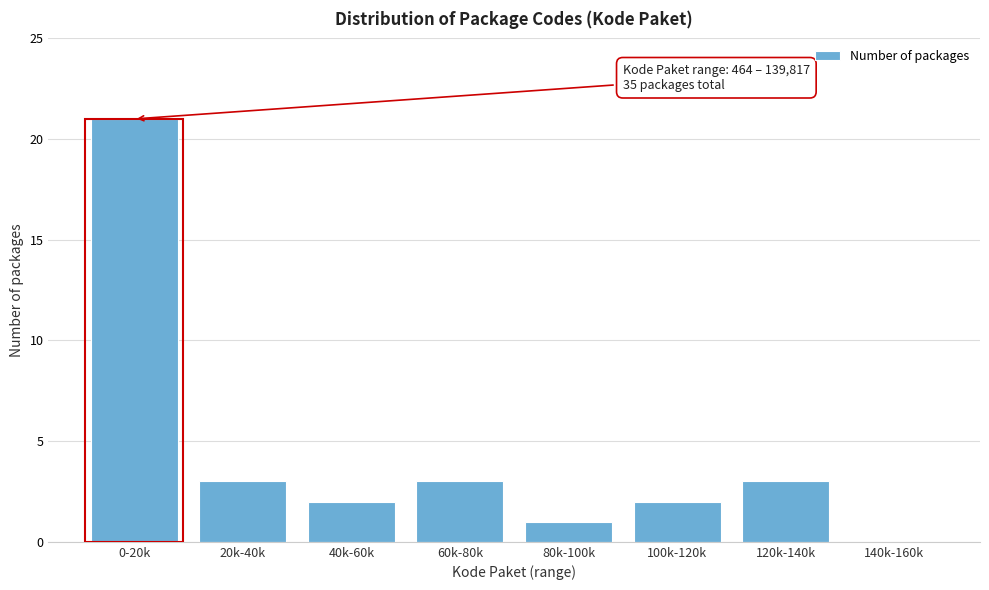

Reading left to right, extract all data points from this chart.

0-20k=21	20k-40k=3	40k-60k=2	60k-80k=3	80k-100k=1	100k-120k=2	120k-140k=3	140k-160k=0